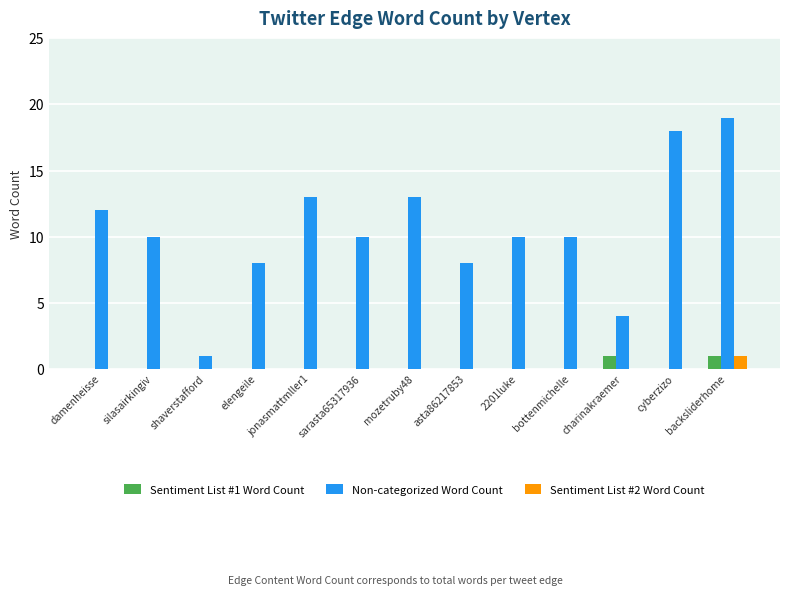

Which series has the widest spread of values?

Non-categorized Word Count